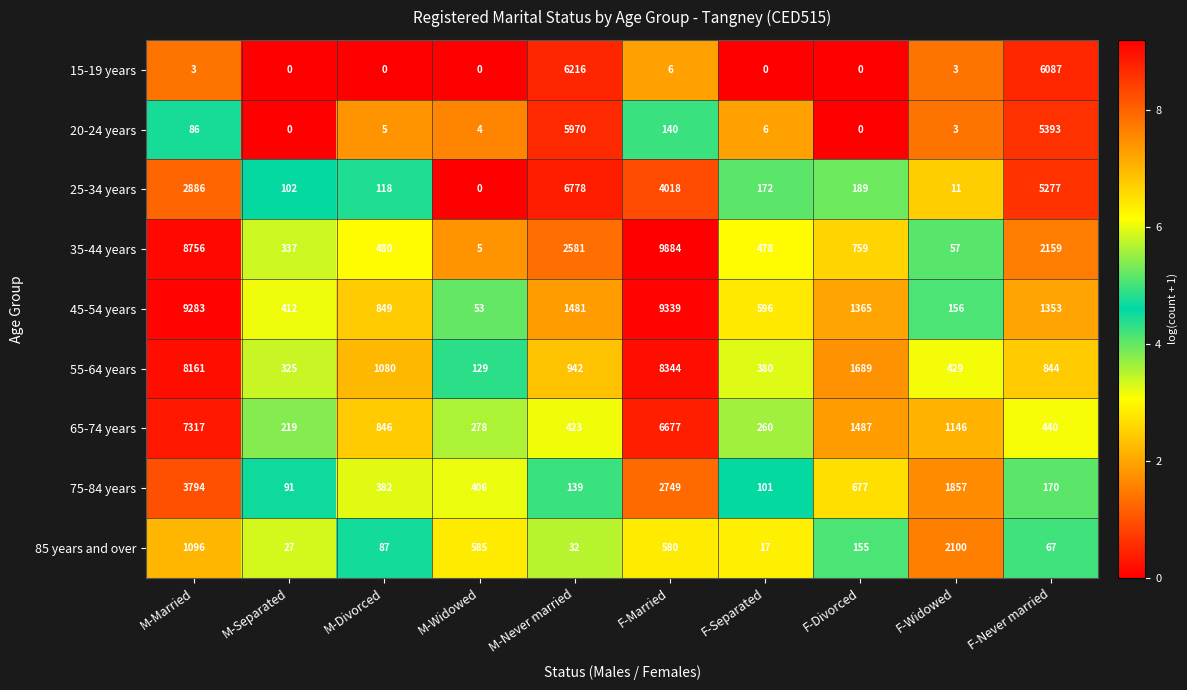

What is the approximate value of 25-34 years at F-Separated, to the nearest 50?

150